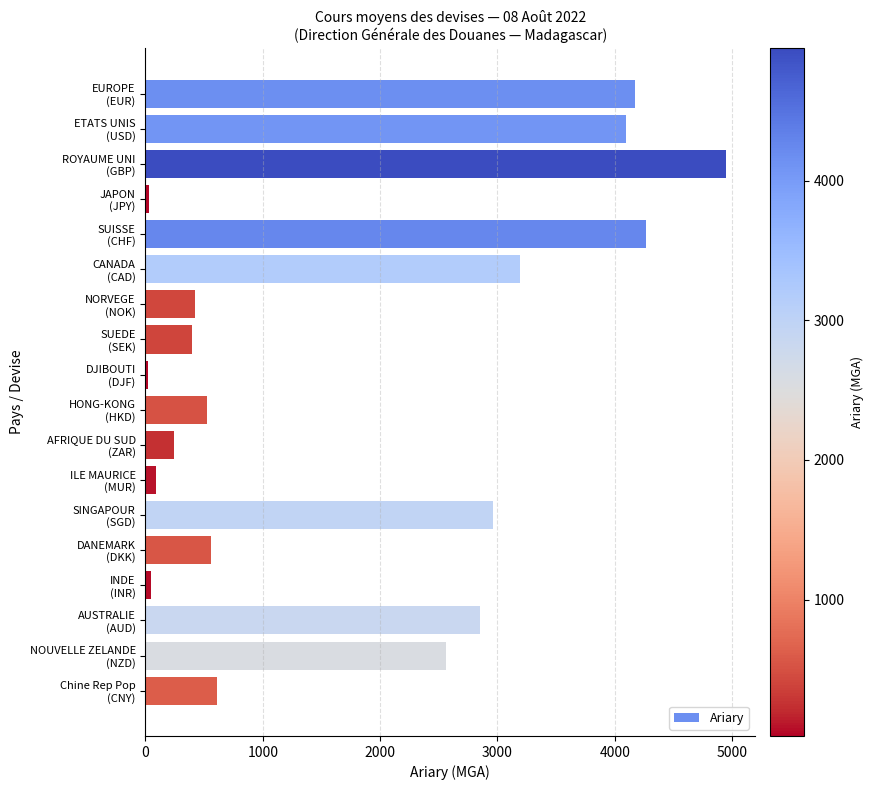

What is the sum of all values?

31977.9